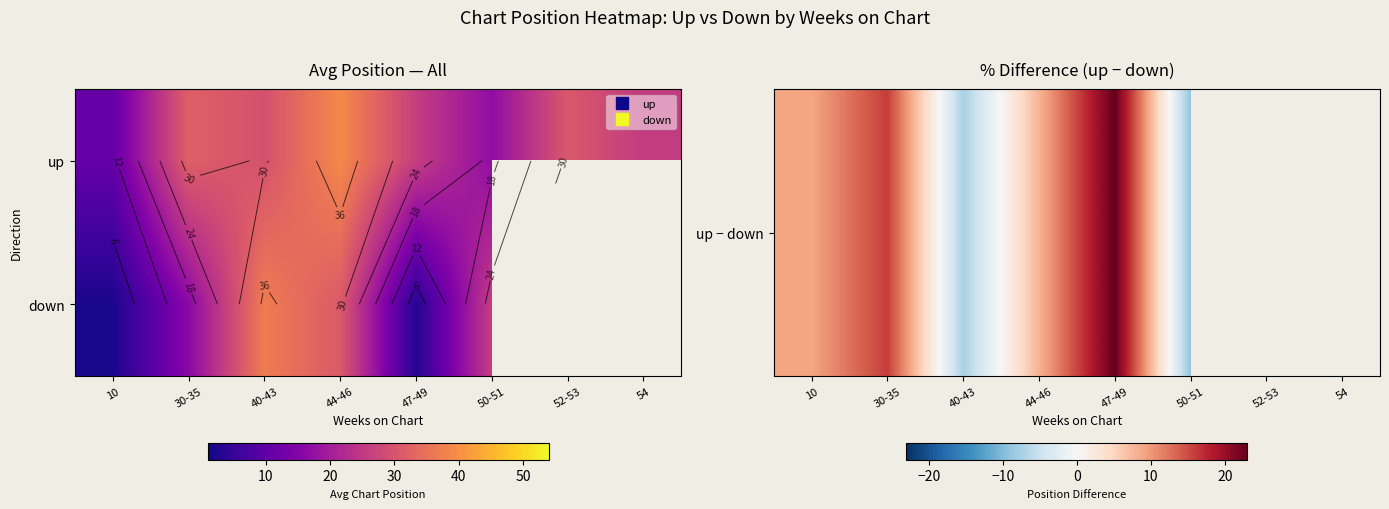

What is the greatest value displayed?

37.0